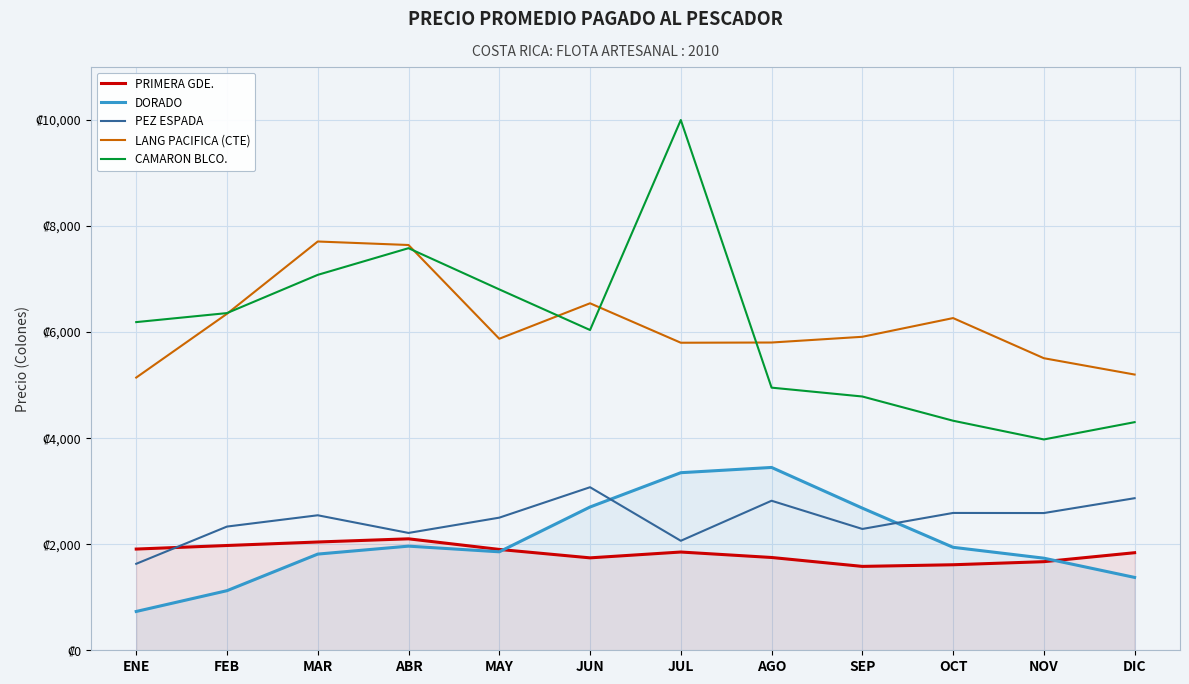

How many lines are shown in the chart?

5